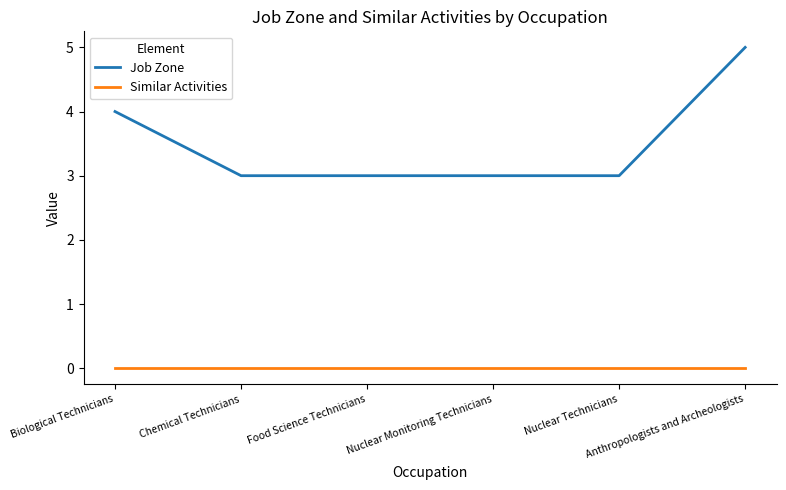

List the series in order of their peak value, lowest first.

Similar Activities, Job Zone